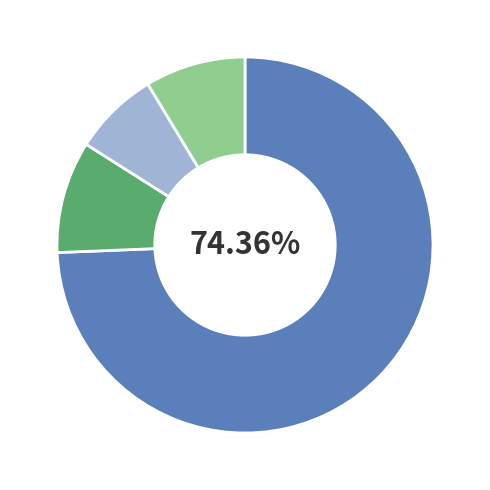

Is there any slice that represents more than half of the pie?

Yes